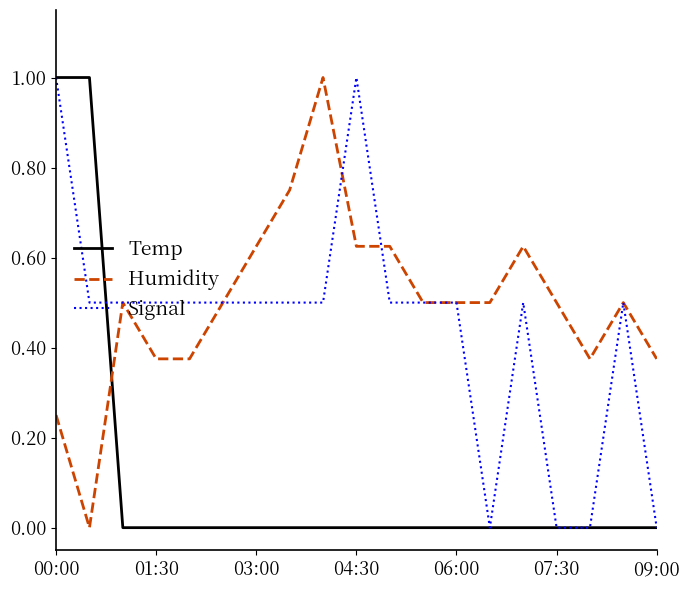

How many times do Temp and Humidity cross each other?

1